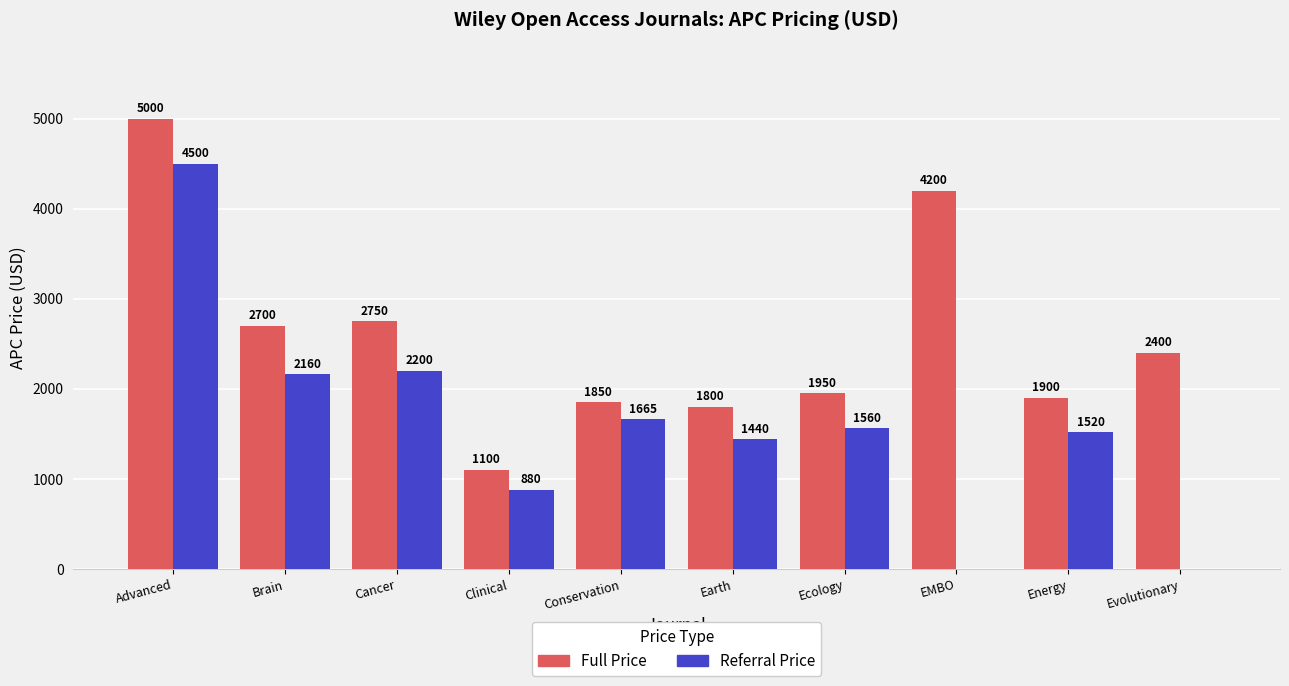

The value of Full Price at Earth is 2353. True or false?

False